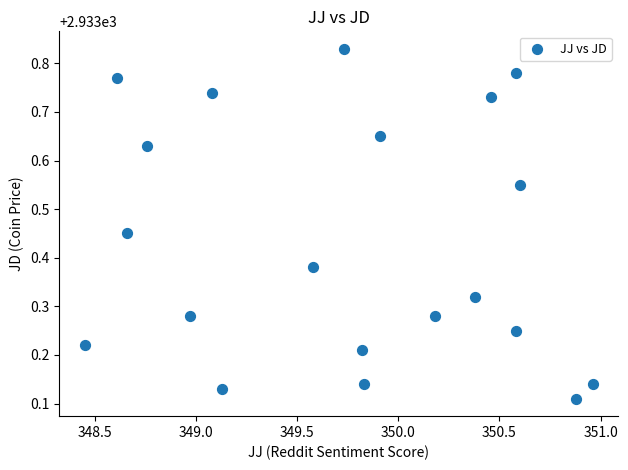

What is the range of X values (max minus min)?

2.5